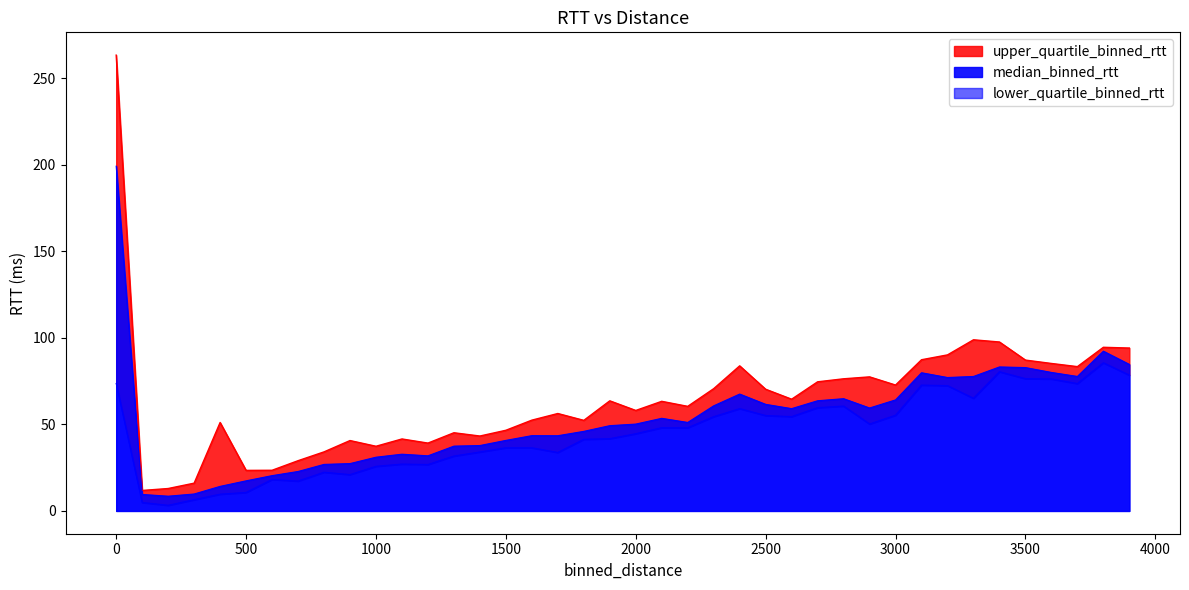

What is the highest value of the lower_quartile_binned_rtt series?

85.6